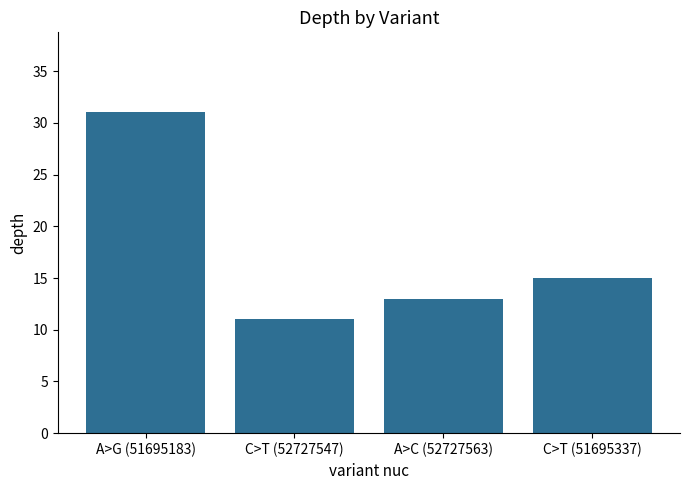

Reading left to right, list all the values displayed in this chart.

A>G (51695183)=31	C>T (52727547)=11	A>C (52727563)=13	C>T (51695337)=15